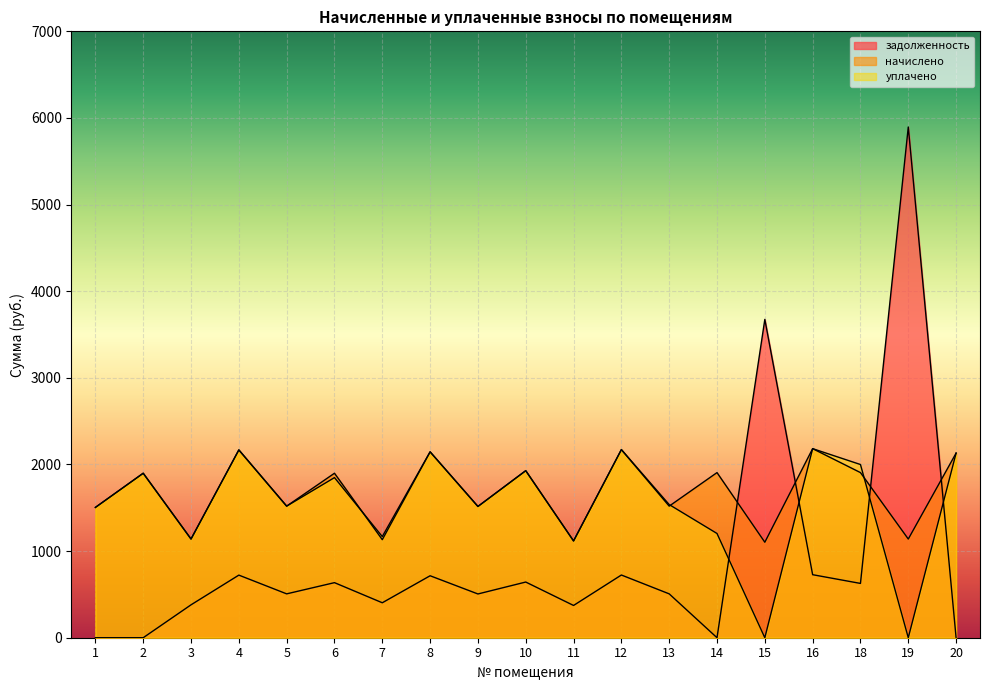

True or false: начислено and задолженность intersect in this chart.

True